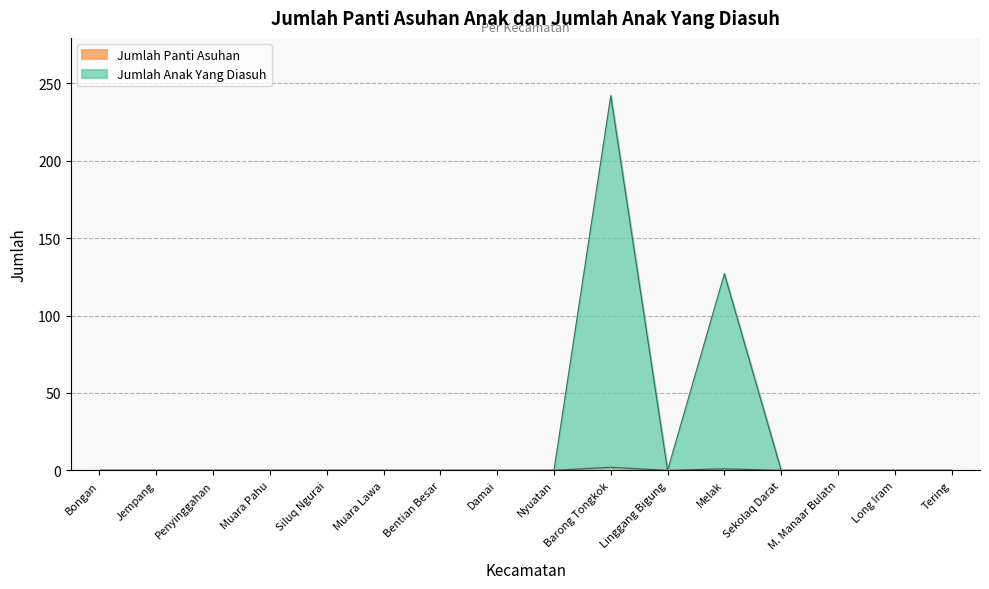

Which series has the largest range (max minus min)?

Jumlah Anak Yang Diasuh